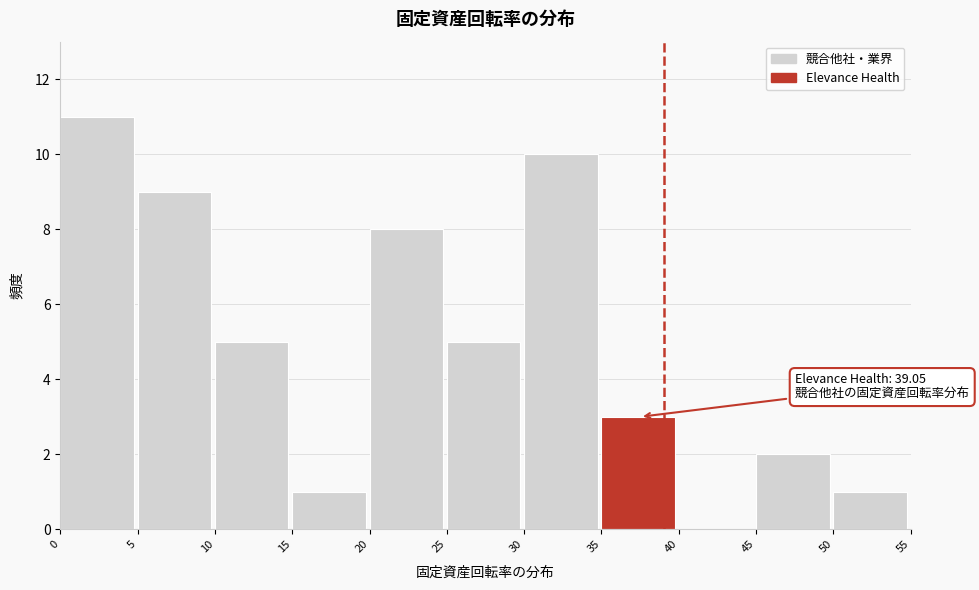

Which range on the x-axis has the tallest bar?

0 to 5